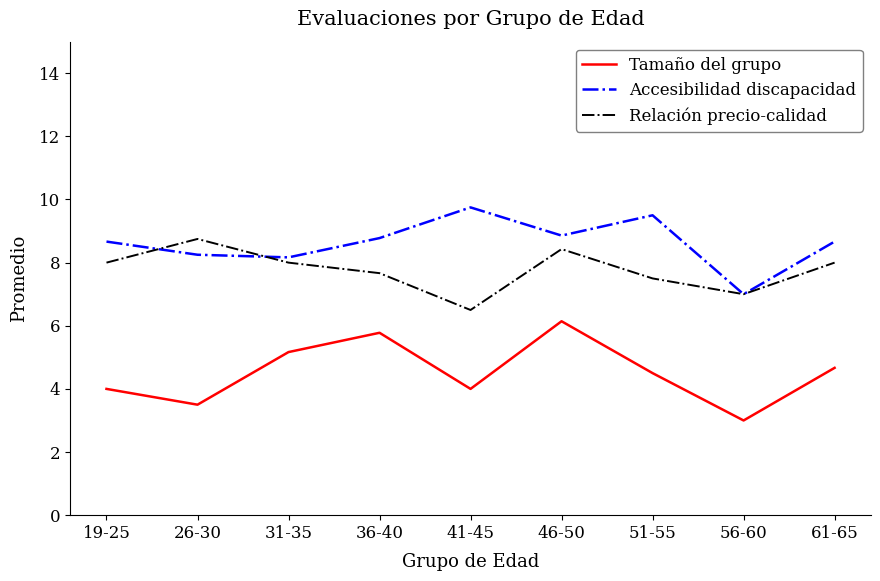

In Tamaño del grupo, how many points are lower than both neighbors (excluding endpoints)?

3